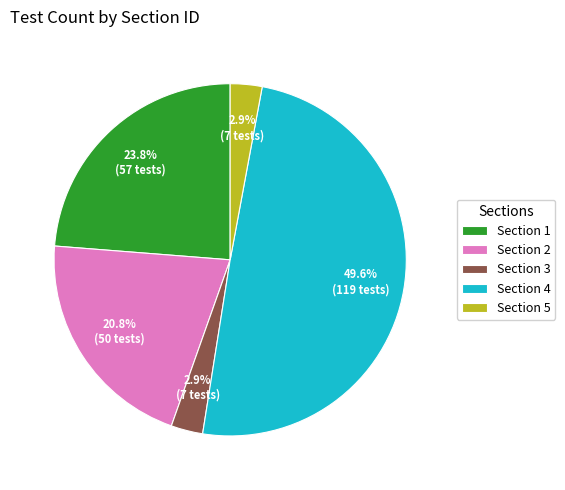

To the nearest percent, what is the combined percentage of Section 5 and Section 3?

6%